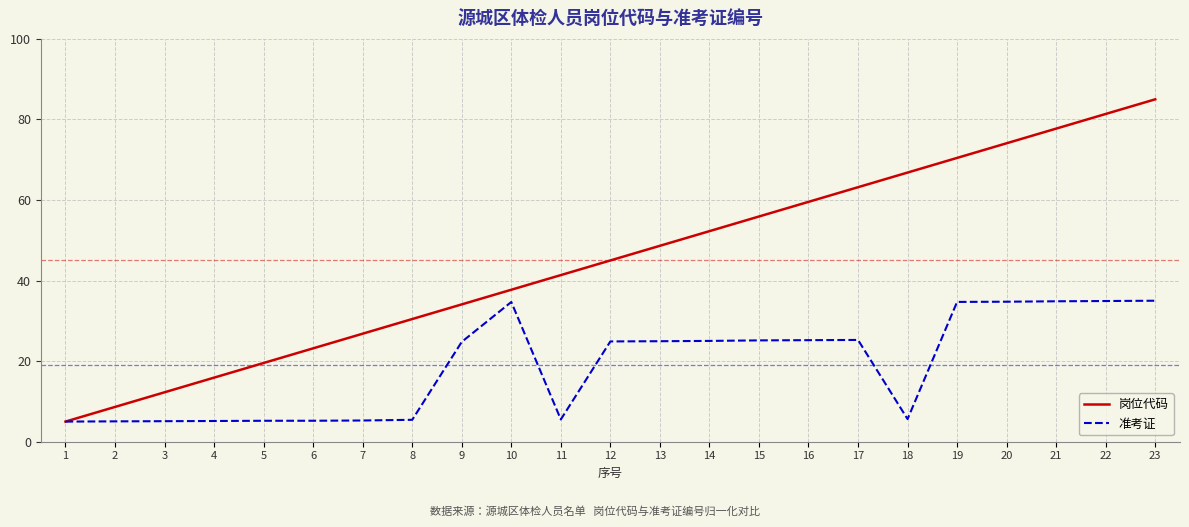

What is the sum of the 岗位代码 values at 22 and 9?

115.5